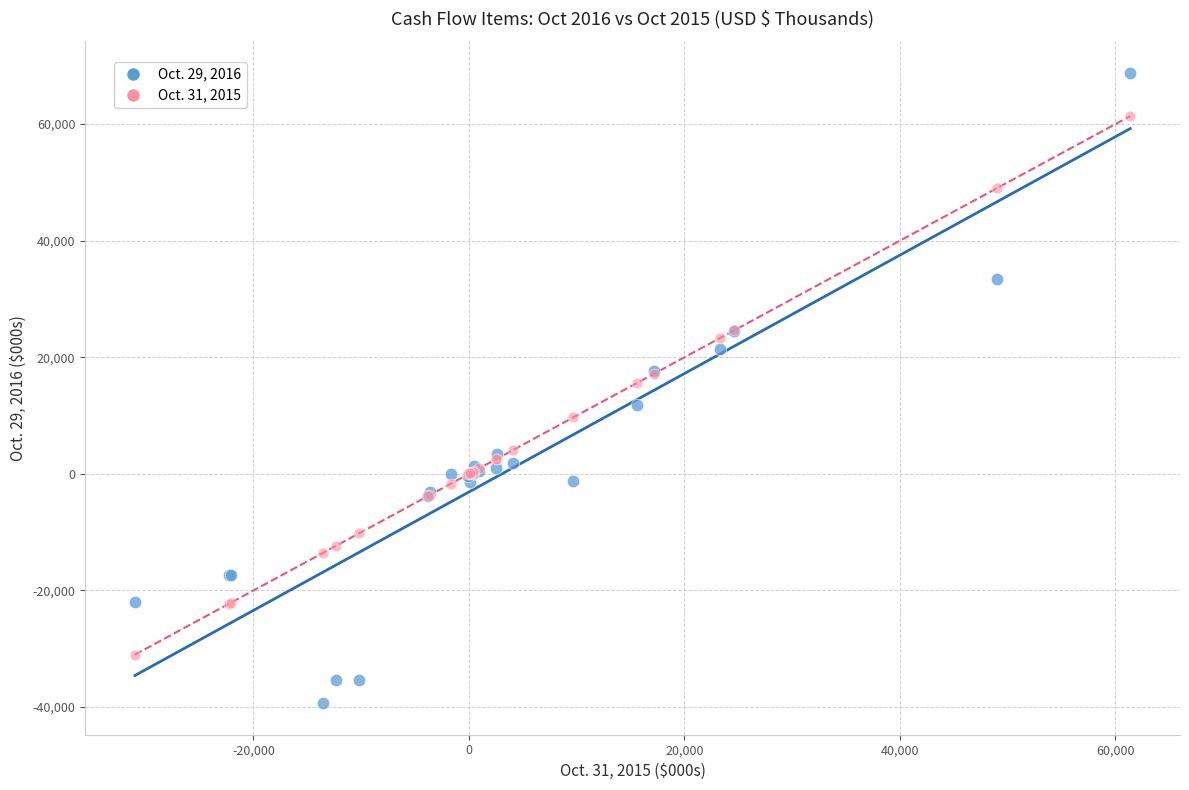

What are all the series names shown in the legend?

Oct. 29, 2016, Oct. 31, 2015